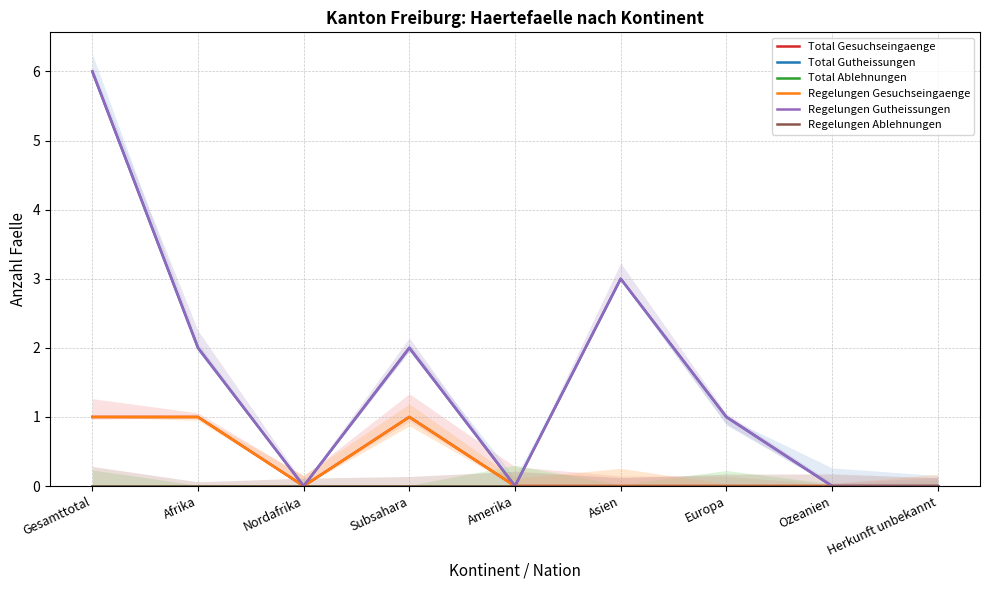

True or false: Total Gesuchseingaenge and Regelungen Ablehnungen intersect in this chart.

False